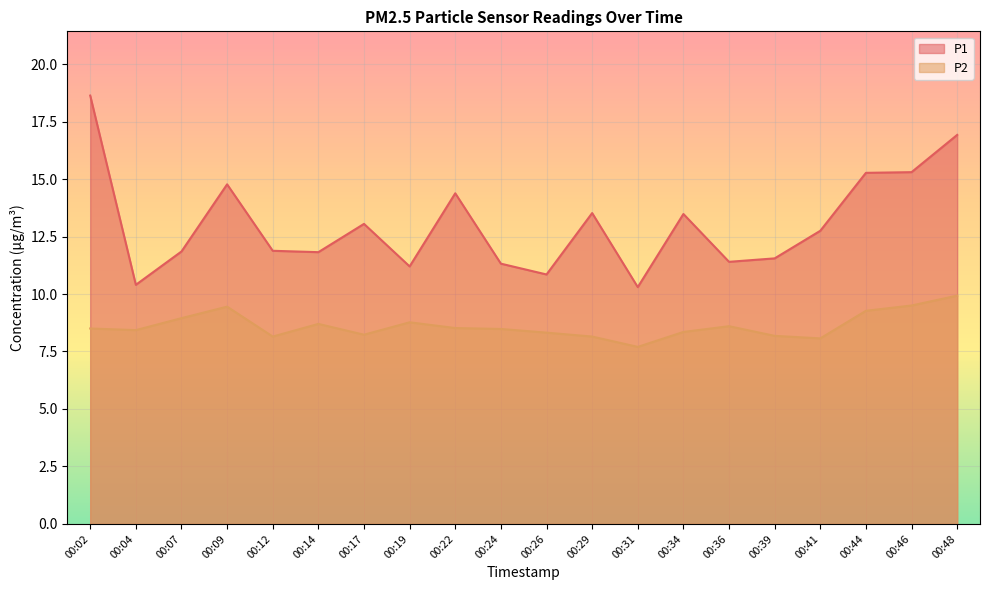

True or false: P1 and P2 intersect in this chart.

False